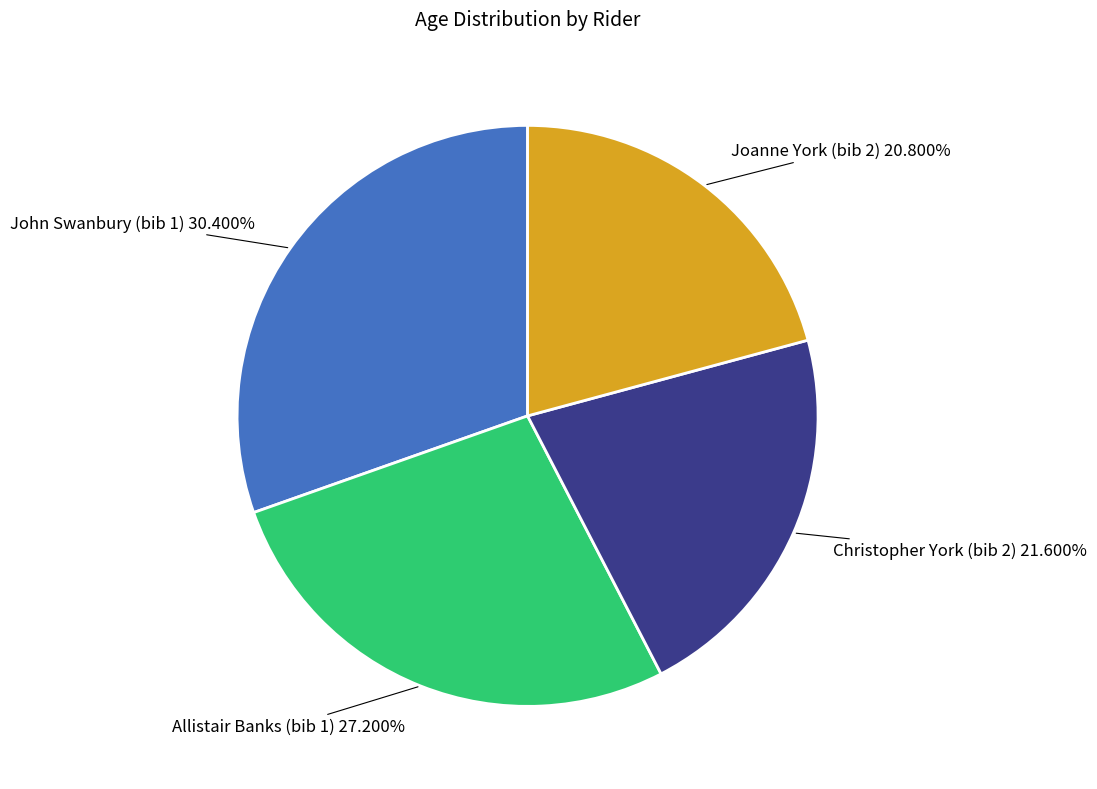

Is there a majority slice in this chart?

No